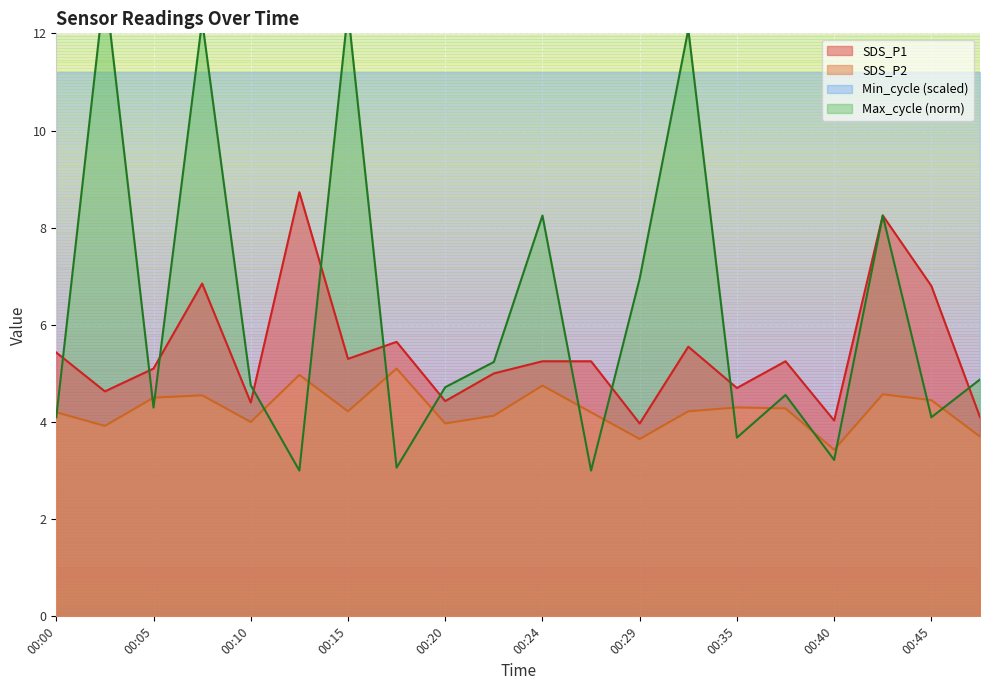

What is the value of the Max_cycle point at the 17th from the left?

3.2